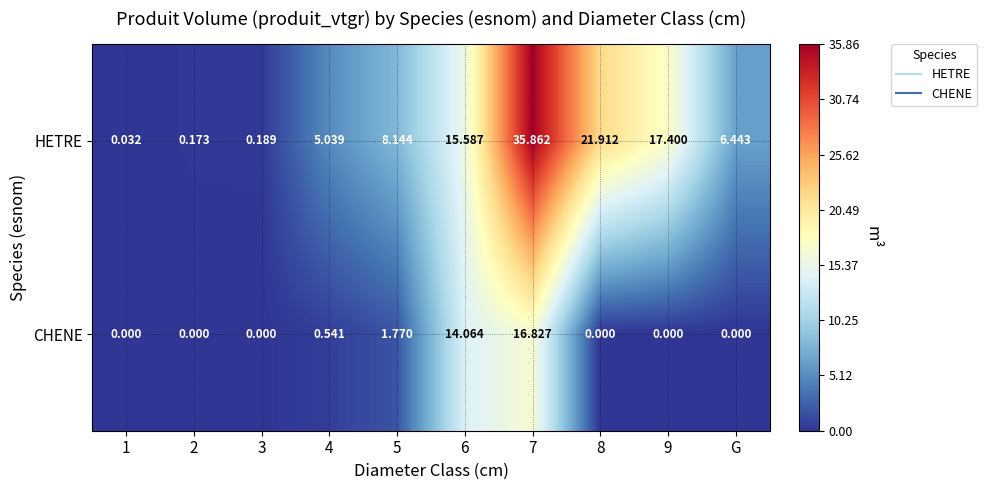

Is the value of HETRE at 7 greater than the value of CHENE at 9?

Yes